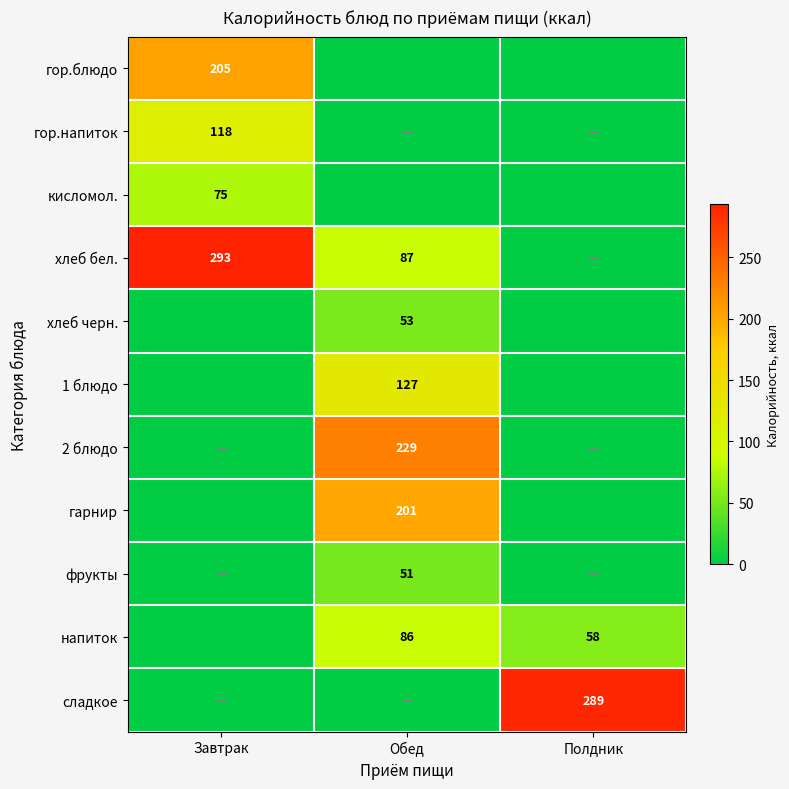

Is it true that напиток equals 51 at Обед?

False